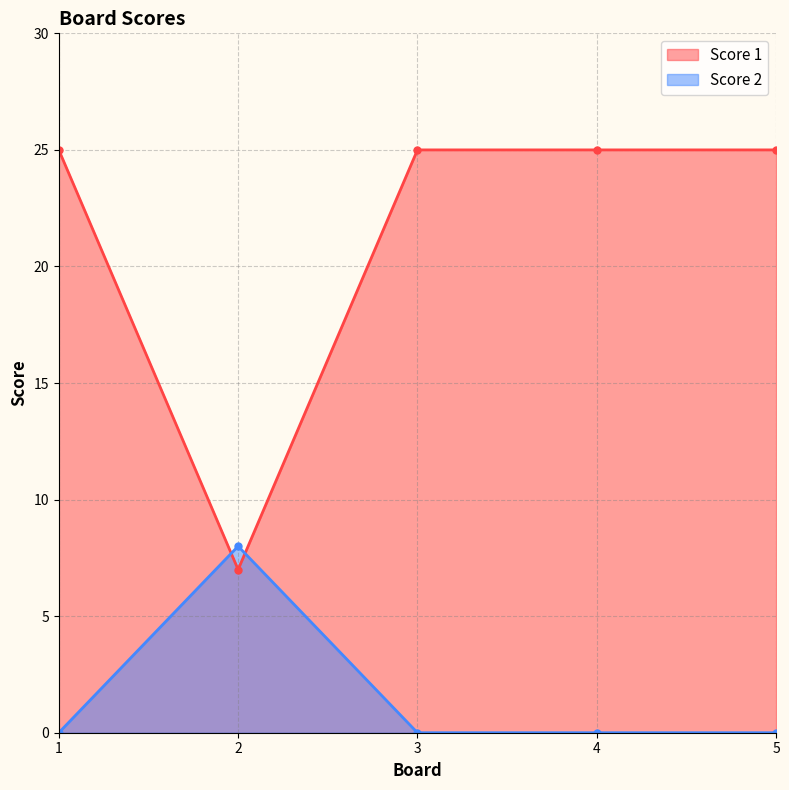

Which series has the largest range (max minus min)?

Score 1